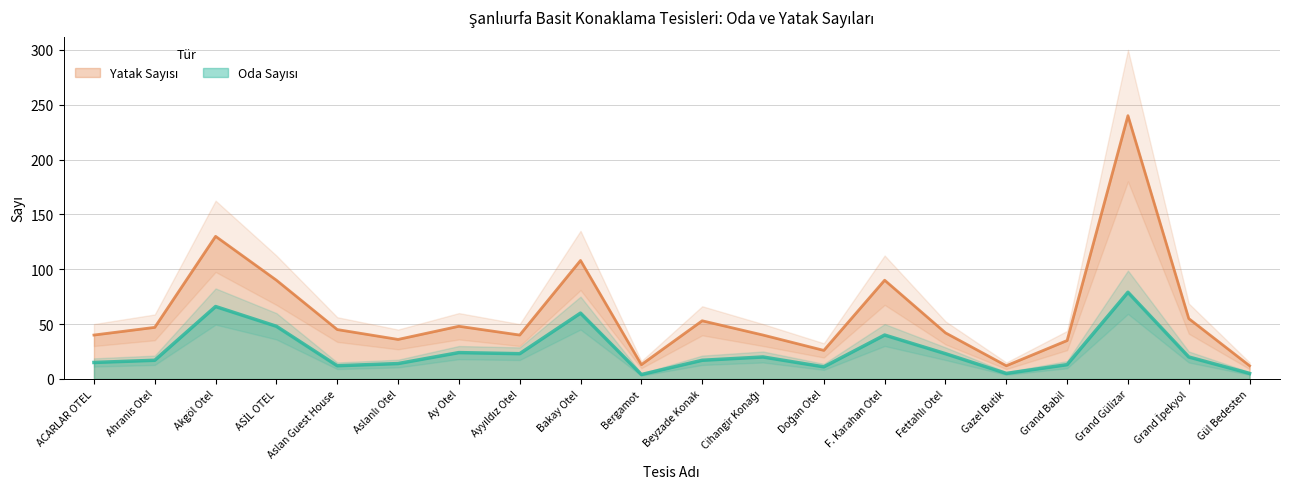

Is it true that Oda Sayısı equals 17 at Beyzade Konak?

True